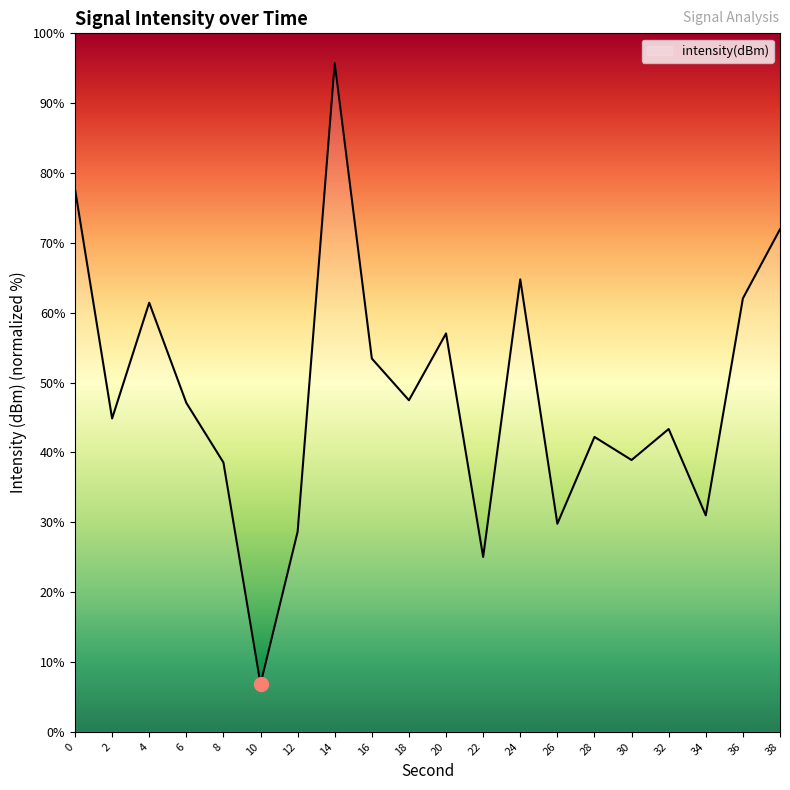

What is the change in value from 8 to 32?

+4.8